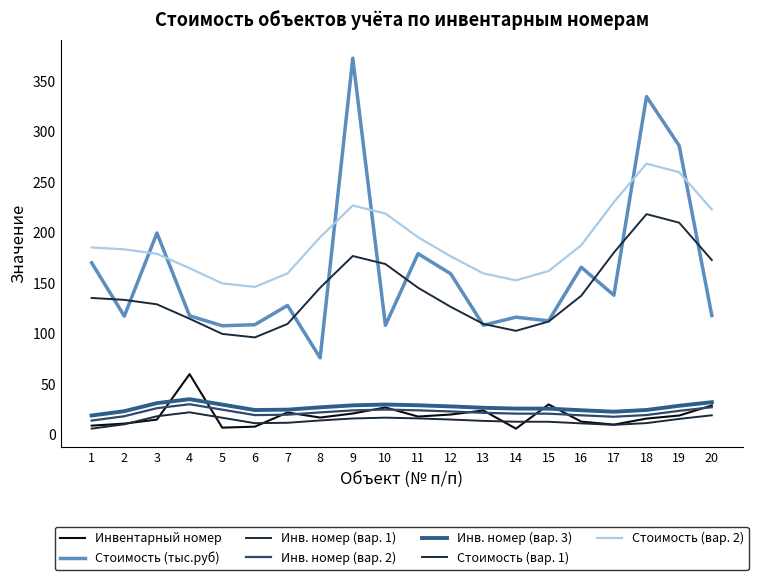

Does the chart have visible grid lines?

No